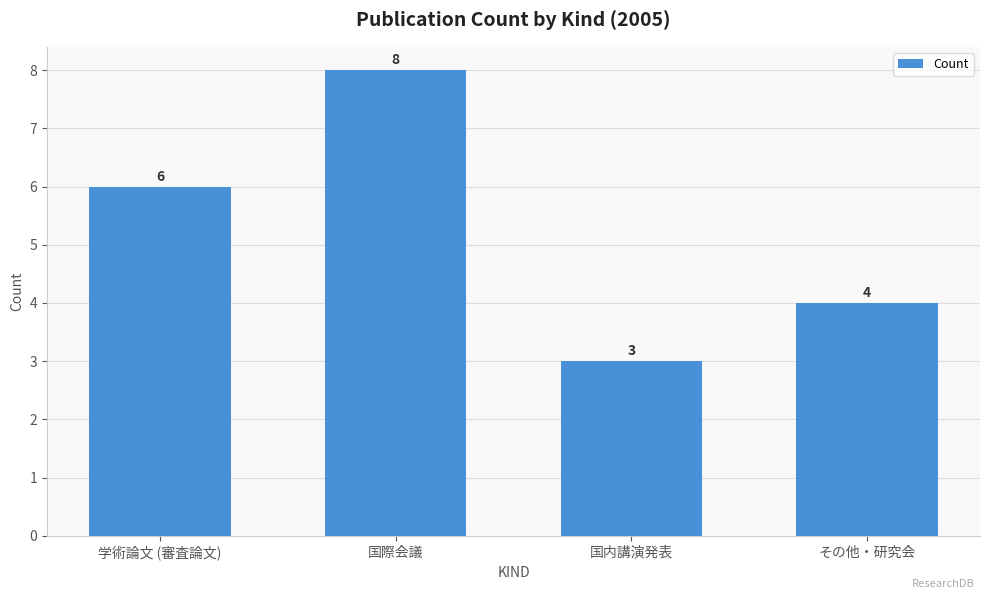

List the labels in order of value, smallest first.

国内講演発表, その他・研究会, 学術論文 (審査論文), 国際会議